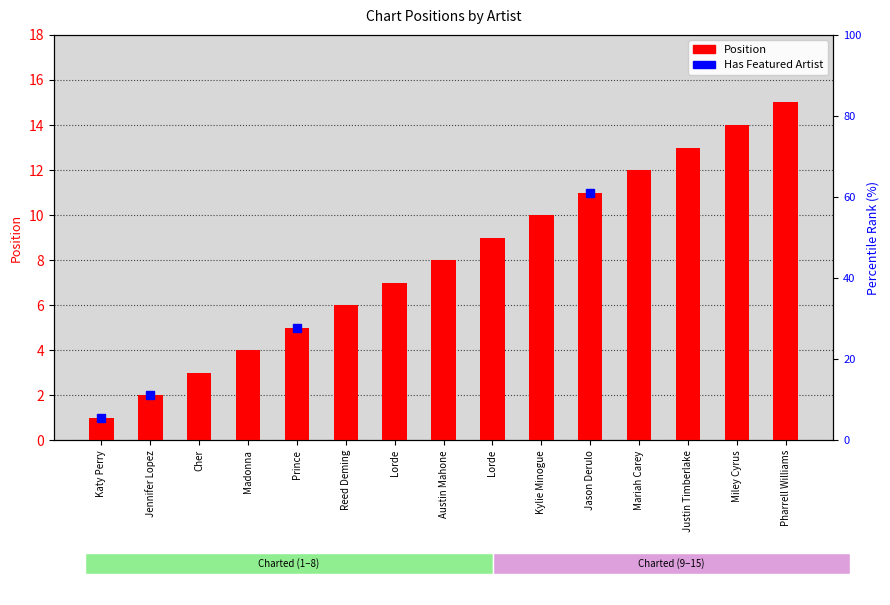

Reading left to right, what are all the values shown in this chart?

Katy Perry=1	Jennifer Lopez=2	Cher=3	Madonna=4	Prince=5	Reed Deming=6	Lorde=7	Austin Mahone=8	Lorde=9	Kylie Minogue=10	Jason Derulo=11	Mariah Carey=12	Justin Timberlake=13	Miley Cyrus=14	Pharrell Williams=15